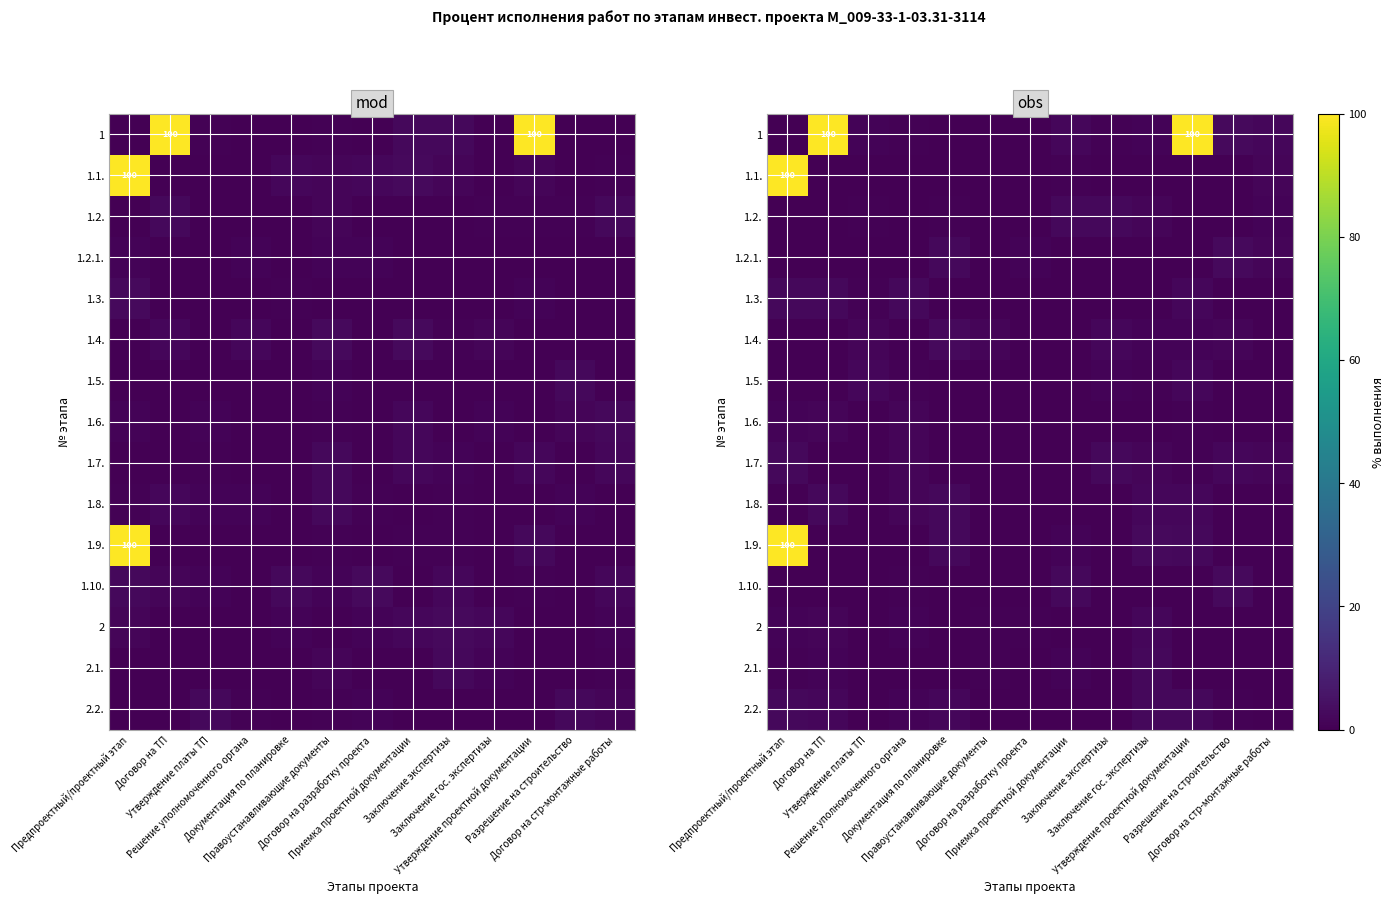

At which category does the chart reach its peak across all series?

Договор на ТП